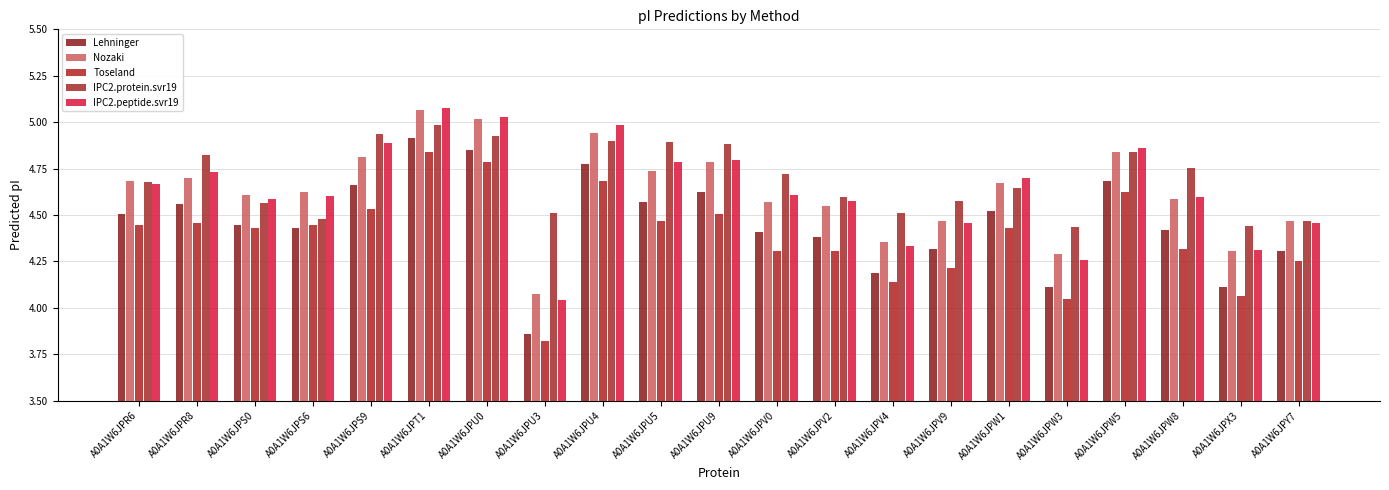

Between A0A1W6JPW3 and A0A1W6JPS9, which is larger?

A0A1W6JPS9